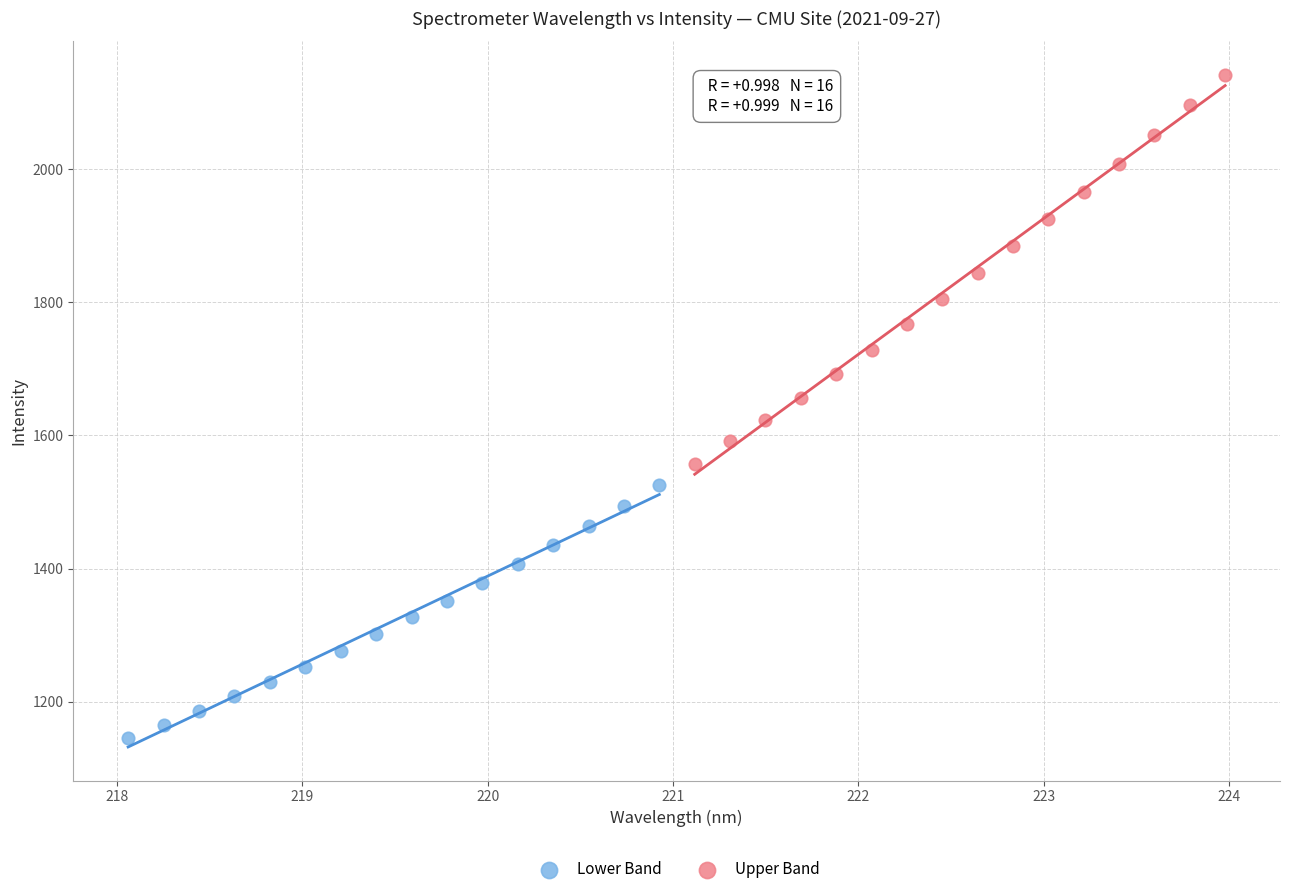

Which series reaches the maximum Y coordinate?

Upper Band